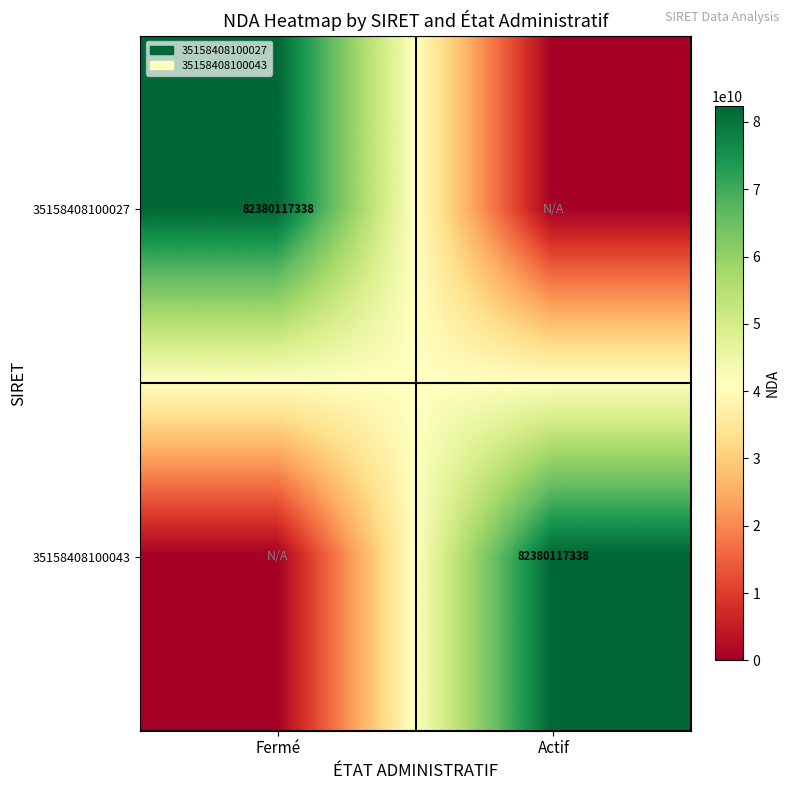

Count the number of data series in this chart.

2